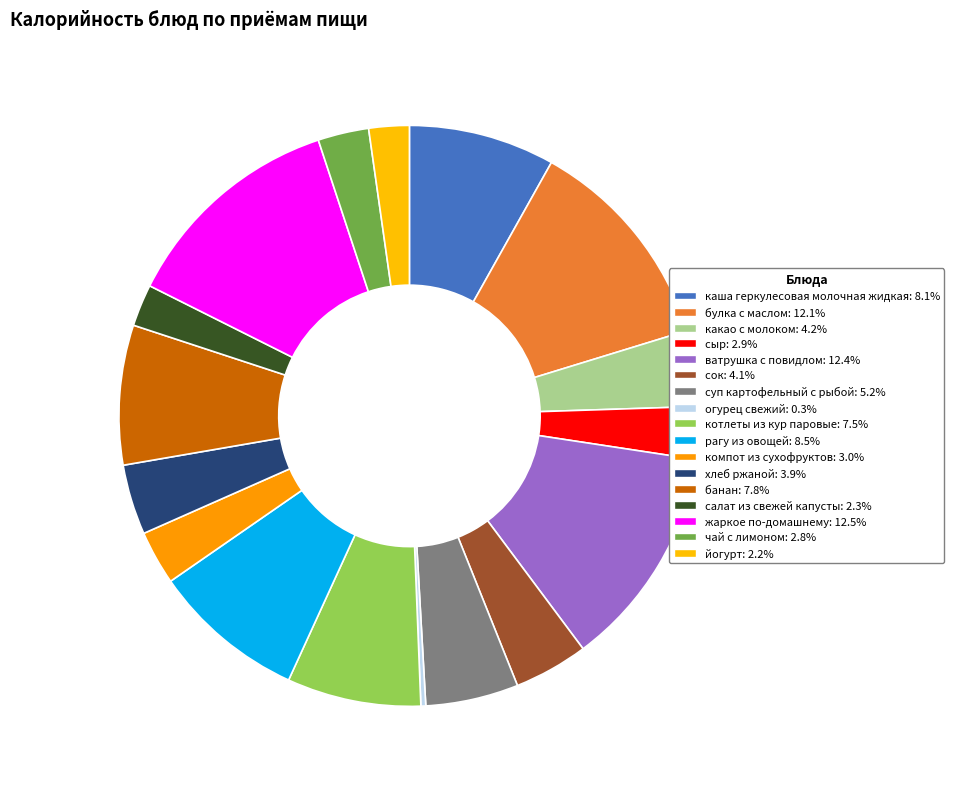

To the nearest percent, what is the average slice percentage?

6%